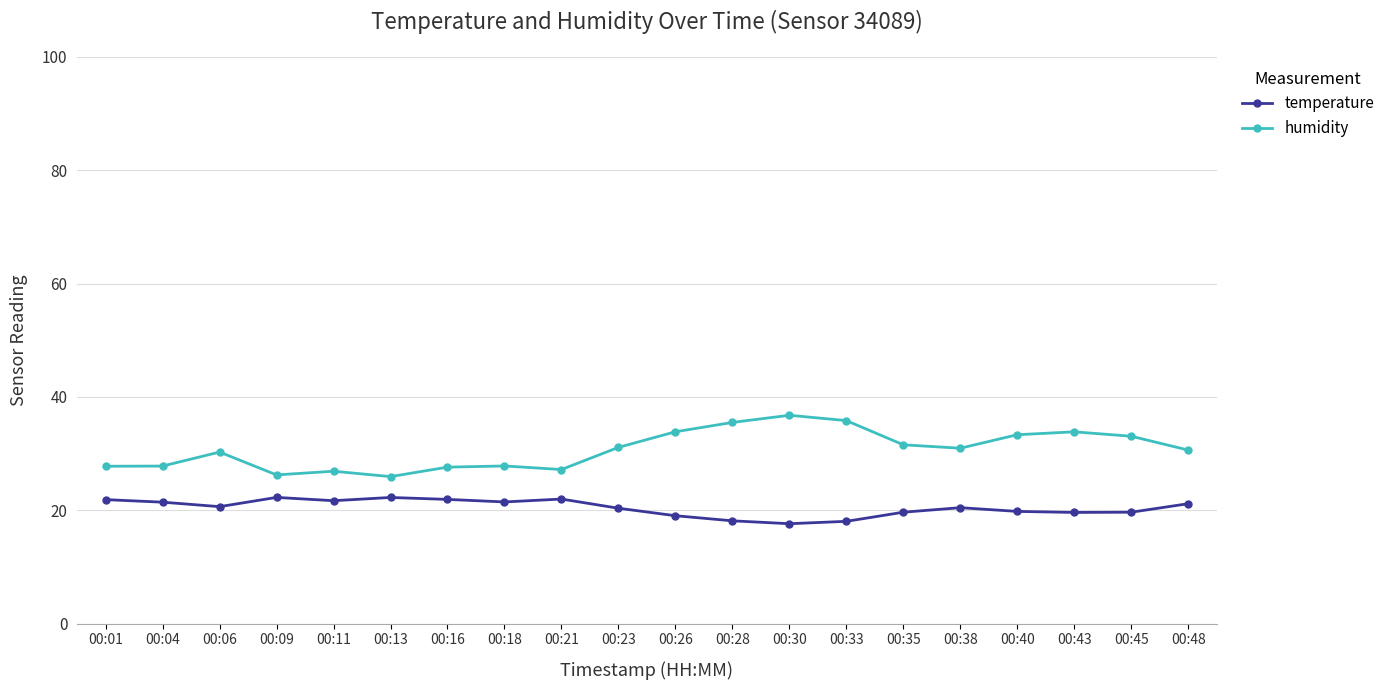

True or false: temperature has more than 0 points higher than both neighbors.

True